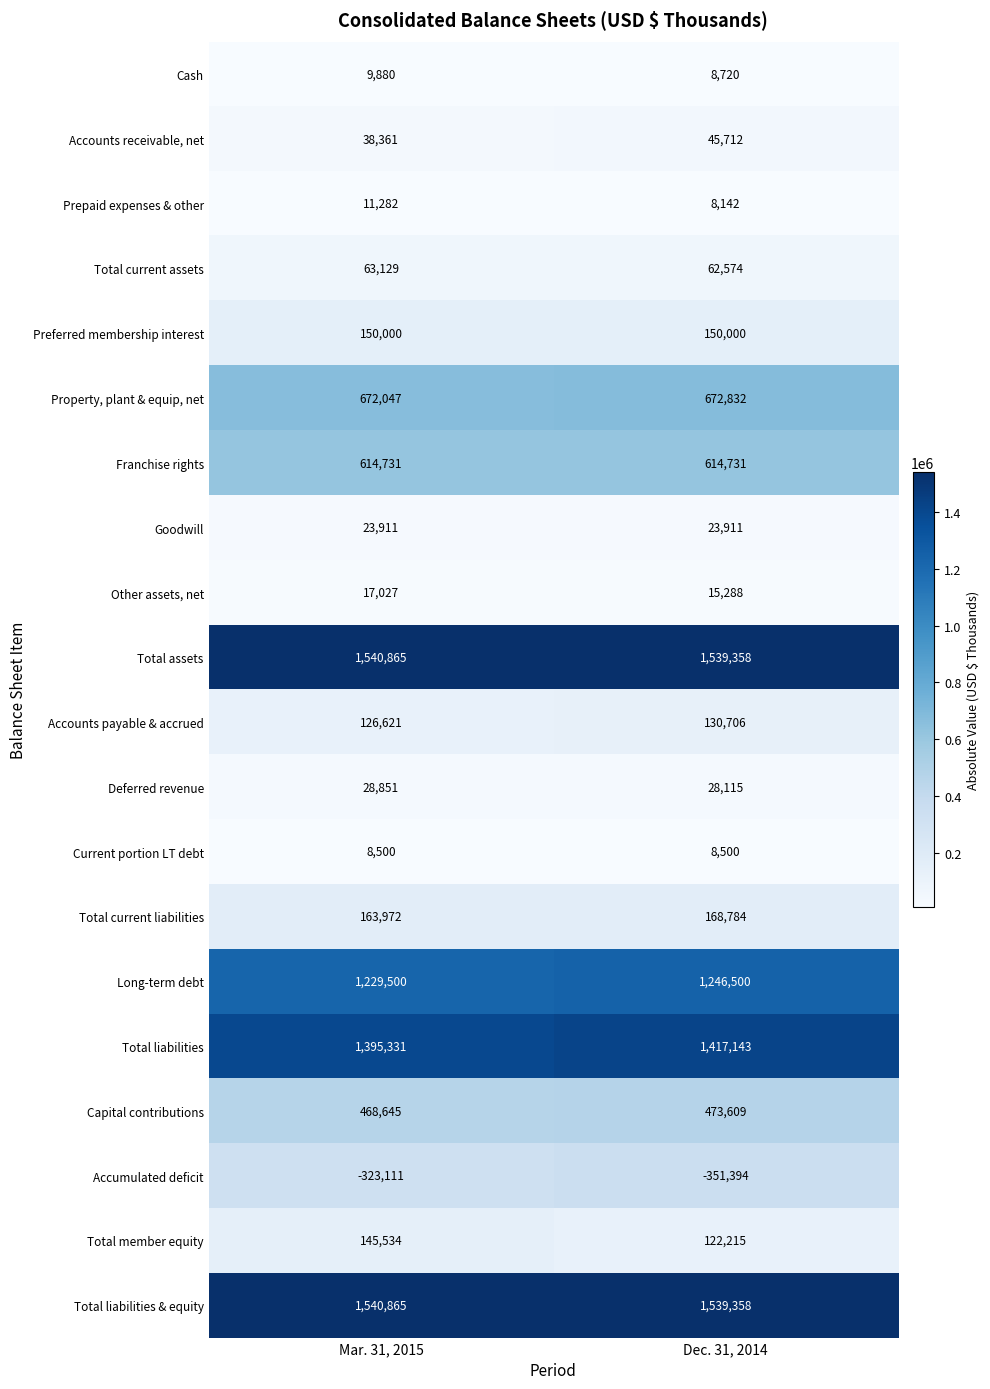

The value of Current portion LT debt at Dec. 31, 2014 is 12662. True or false?

False